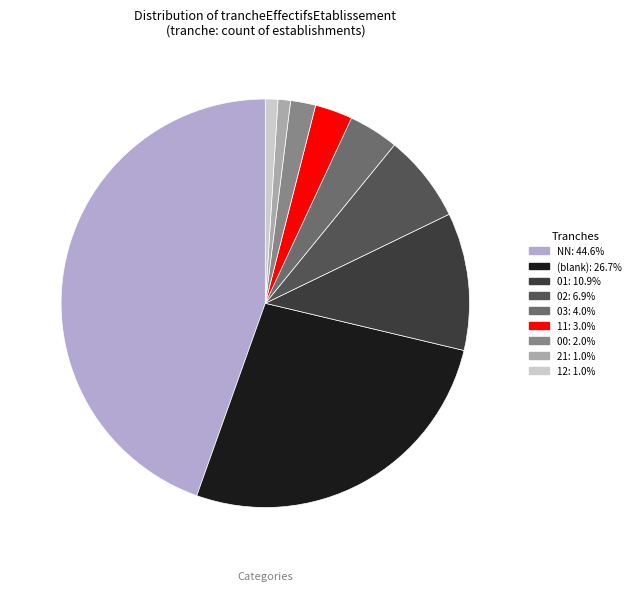

Is there any slice that represents more than half of the pie?

No